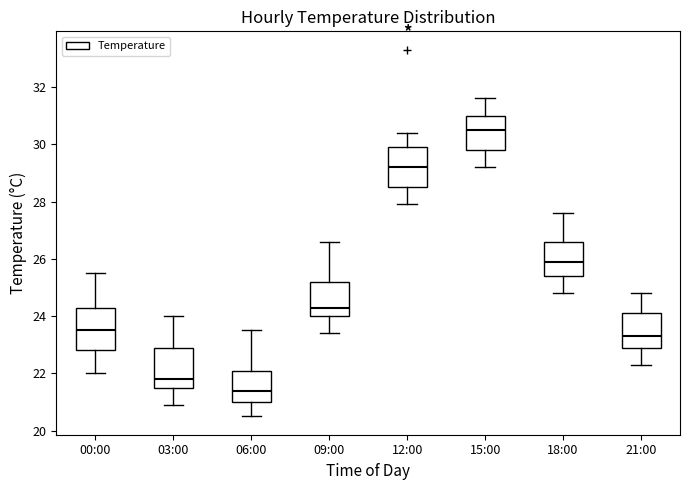

Reading left to right, transcribe this box plot: for each box, give where its median line is, the range the box spans, and where its two whiskers end, as read against the y-axis. The values are not printed on the chart, so give them approximately, as read against the axis.

00:00: median 23.6, box 22.8 to 24.4, whiskers 22.0 to 25.6
03:00: median 21.8, box 21.6 to 23.0, whiskers 21.0 to 24.0
06:00: median 21.4, box 21.0 to 22.2, whiskers 20.6 to 23.6
09:00: median 24.4, box 24.0 to 25.2, whiskers 23.4 to 26.6
12:00: median 29.2, box 28.6 to 30.0, whiskers 28.0 to 30.4
15:00: median 30.6, box 29.8 to 31.0, whiskers 29.2 to 31.6
18:00: median 26.0, box 25.4 to 26.6, whiskers 24.8 to 27.6
21:00: median 23.4, box 23.0 to 24.2, whiskers 22.4 to 24.8